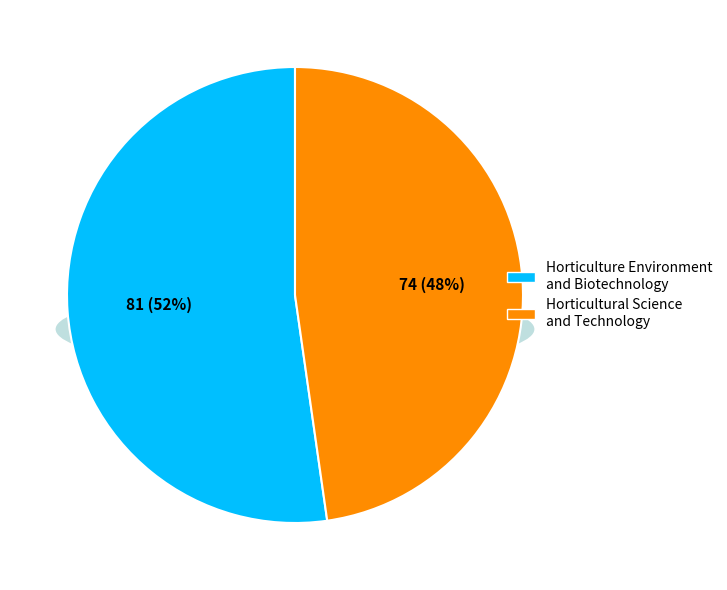

Is there a majority slice in this chart?

Yes